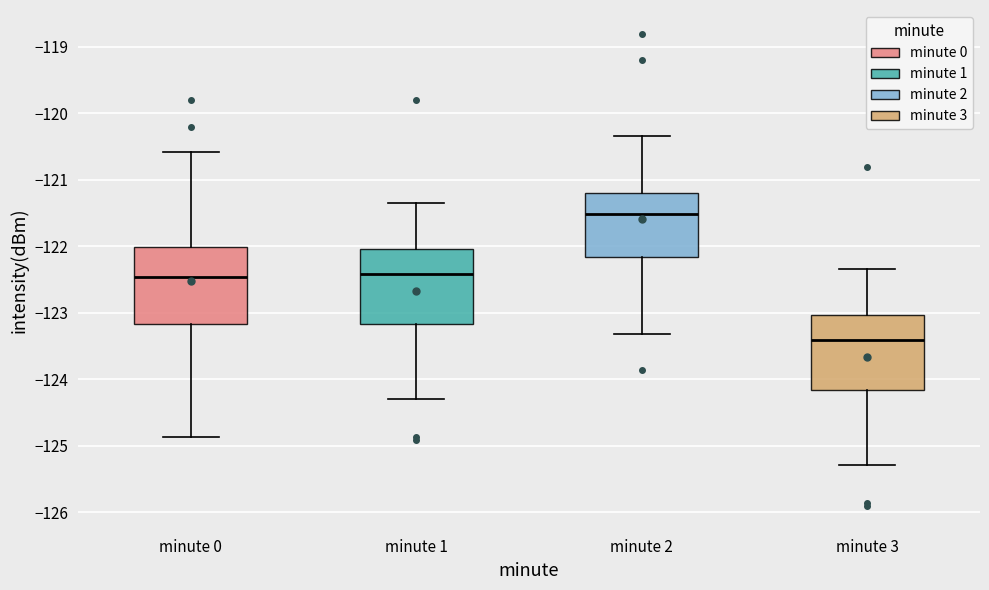

Reading left to right, read every box against the y-axis: the position of its median line, the range the box covers, and the ends of its whiskers. The values are not printed on the chart, so give them approximately, as read against the axis.

minute 0: median -122.5, box -123.2 to -122.0, whiskers -124.9 to -120.6
minute 1: median -122.4, box -123.2 to -122.0, whiskers -124.3 to -121.3
minute 2: median -121.5, box -122.2 to -121.2, whiskers -123.3 to -120.3
minute 3: median -123.4, box -124.2 to -123.0, whiskers -125.3 to -122.3